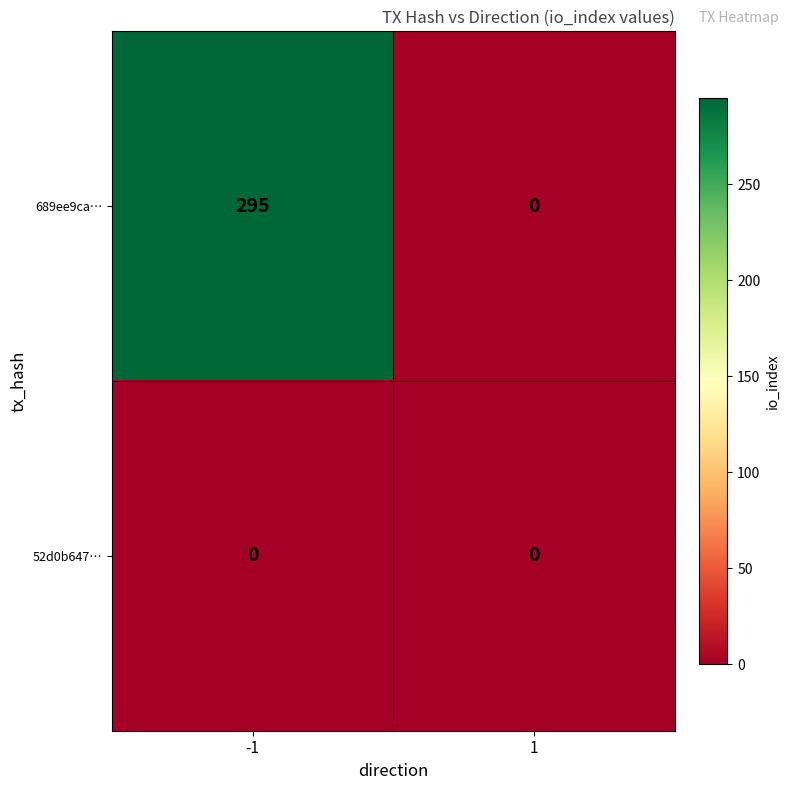

Reading left to right, transcribe all the data shown in this chart.

689ee9ca…: 295	0
52d0b647…: 0	0